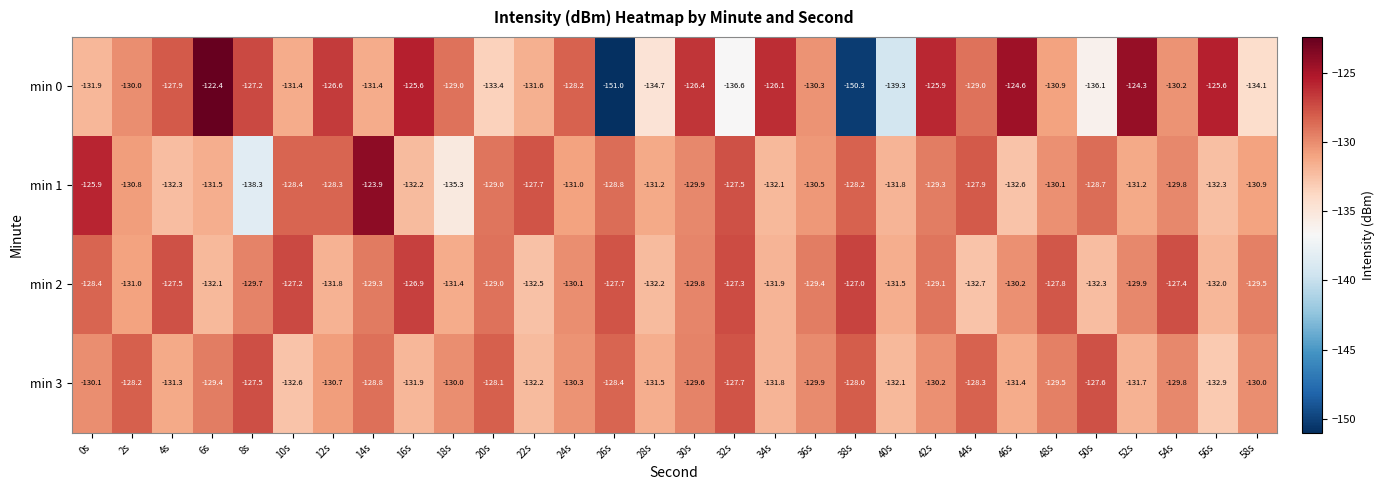

At which category is the sum across all series the highest?

14s